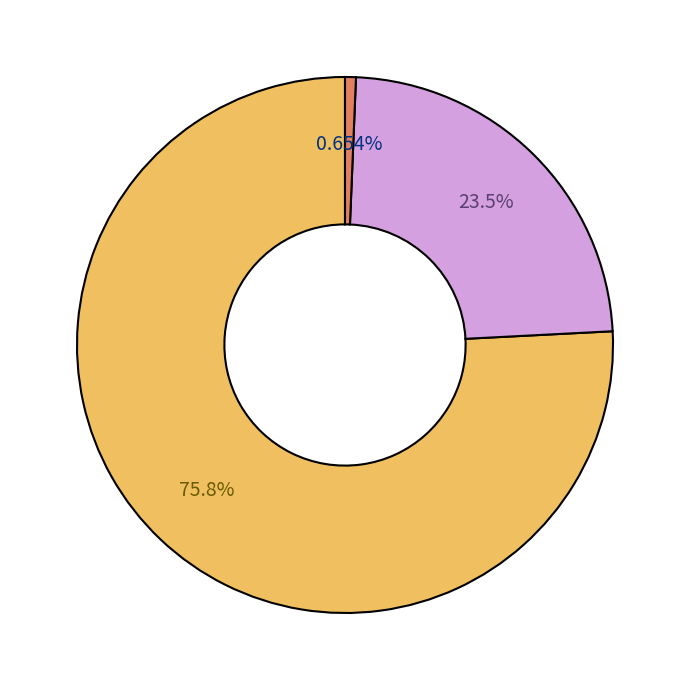

Does any single category account for the majority?

Yes